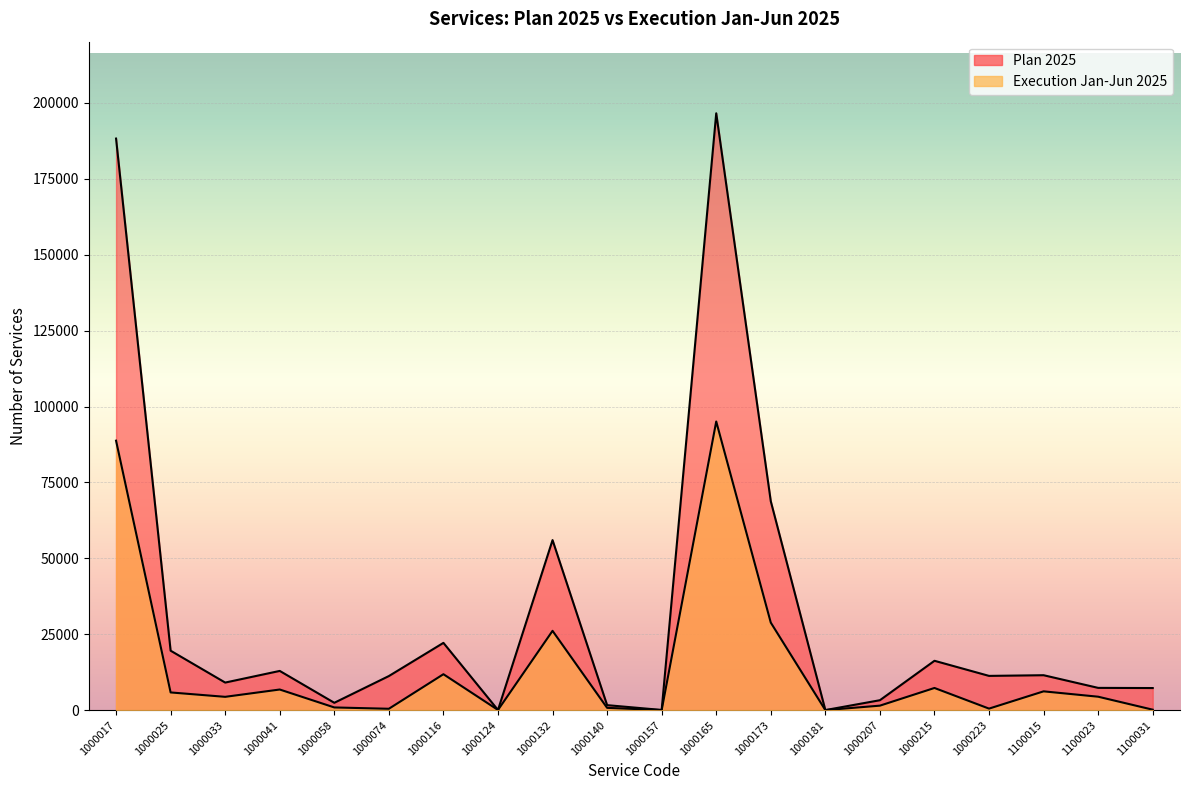

What is the highest value of the Plan 2025 series?

196565